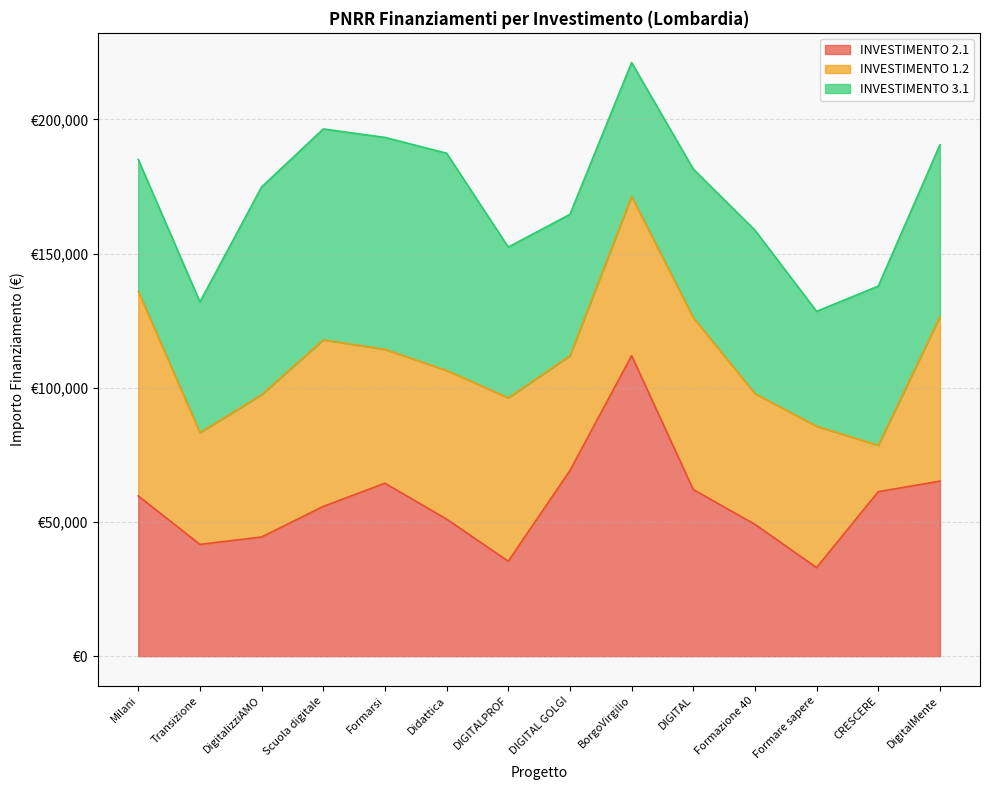

What is the sum of the INVESTIMENTO 3.1 values at DigitalizziAMO and Formarsi?

156335.9